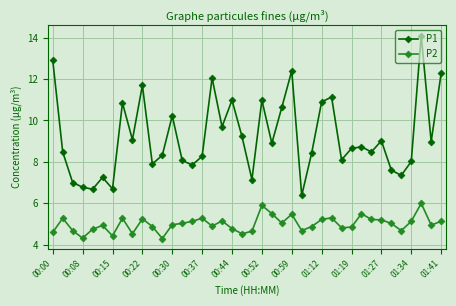

List the series in order of their peak value, highest first.

P1, P2